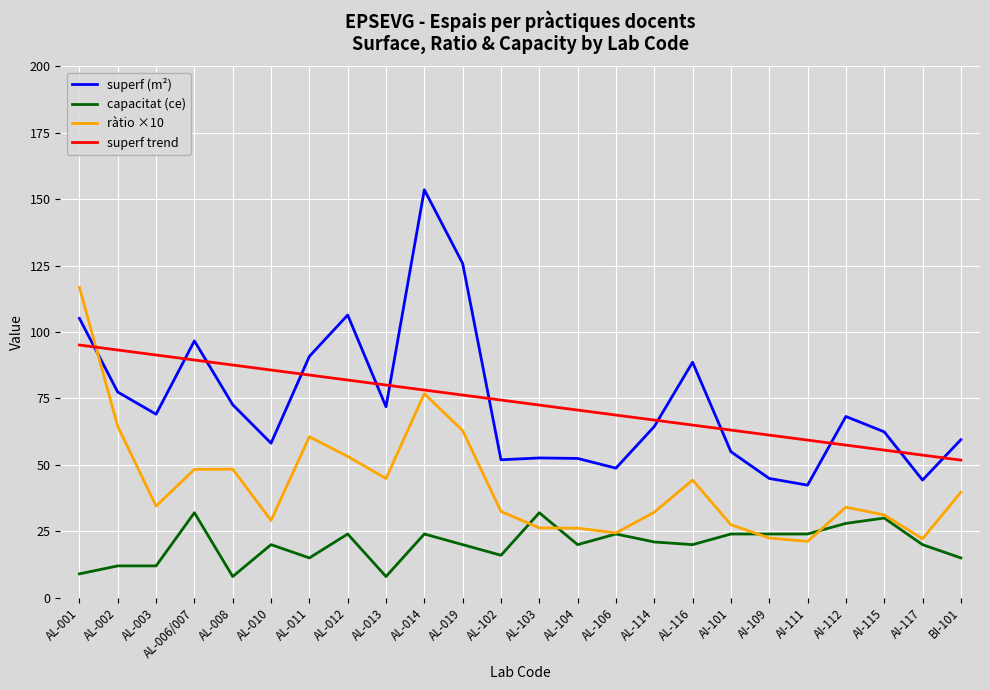

What is the difference between the ràtio ×10 values at AL-010 and BI-101?

10.6